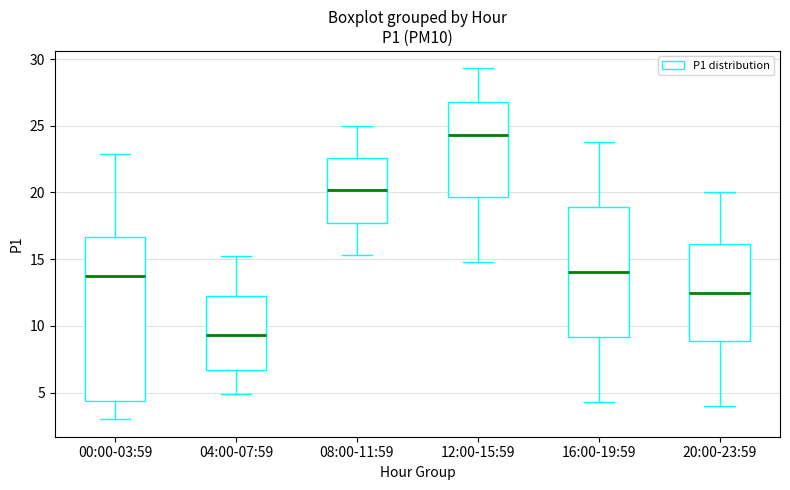

Reading left to right, transcribe this box plot: for each box, give where its median line is, the range the box spans, and where its two whiskers end, as read against the y-axis. The values are not printed on the chart, so give them approximately, as read against the axis.

00:00-03:59: median 13.5, box 4.5 to 16.5, whiskers 3.0 to 23.0
04:00-07:59: median 9.5, box 6.5 to 12.5, whiskers 5.0 to 15.0
08:00-11:59: median 20.0, box 17.5 to 22.5, whiskers 15.5 to 25.0
12:00-15:59: median 24.5, box 19.5 to 27.0, whiskers 15.0 to 29.5
16:00-19:59: median 14.0, box 9.0 to 19.0, whiskers 4.5 to 24.0
20:00-23:59: median 12.5, box 9.0 to 16.0, whiskers 4.0 to 20.0